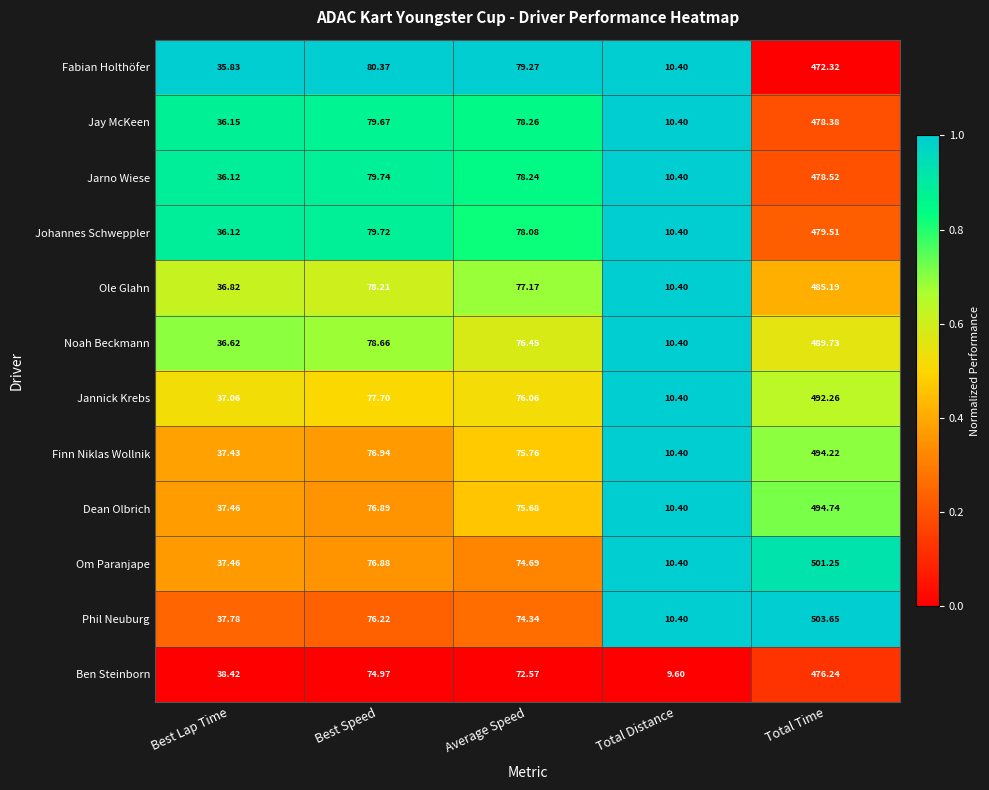

At which category is the sum across all series the highest?

Total Time